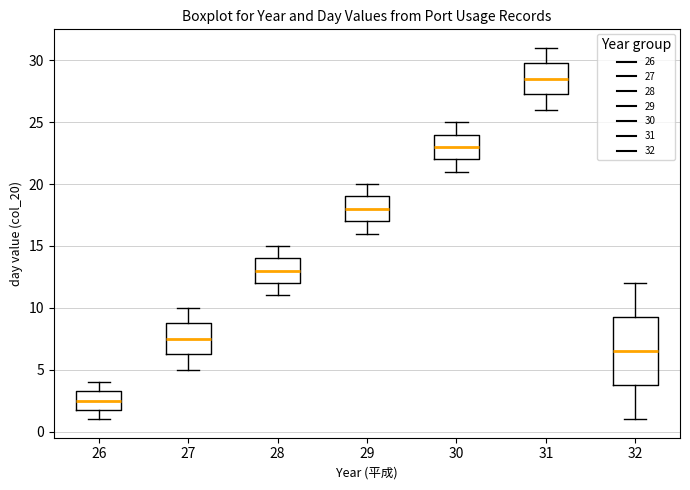

Comparing the boxes themselves (not the whiskers), which one is the tallest?

32